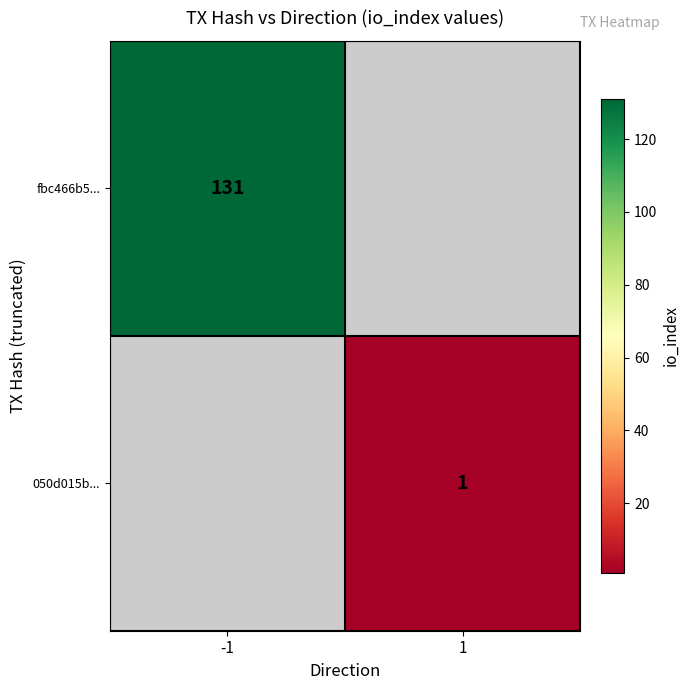

The fbc466b5... series shows 77 at -1. True or false?

False